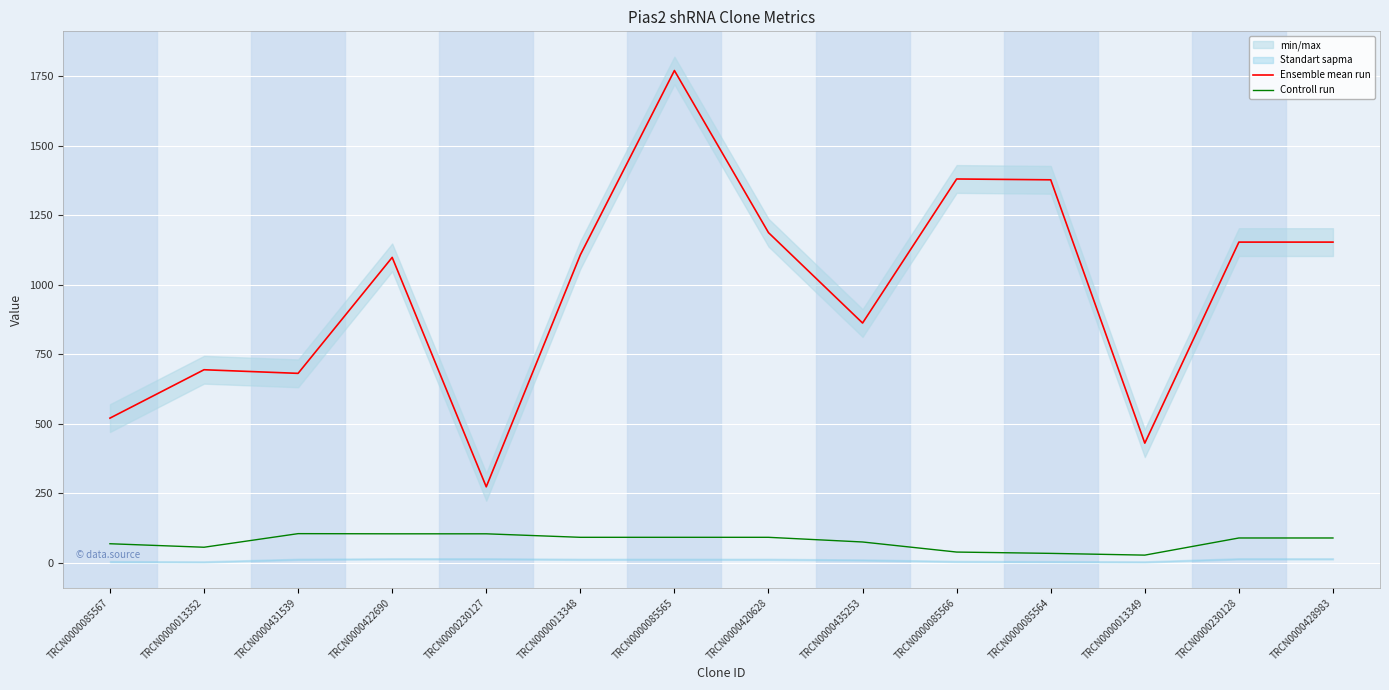

True or false: Ensemble mean run and Controll run intersect in this chart.

False